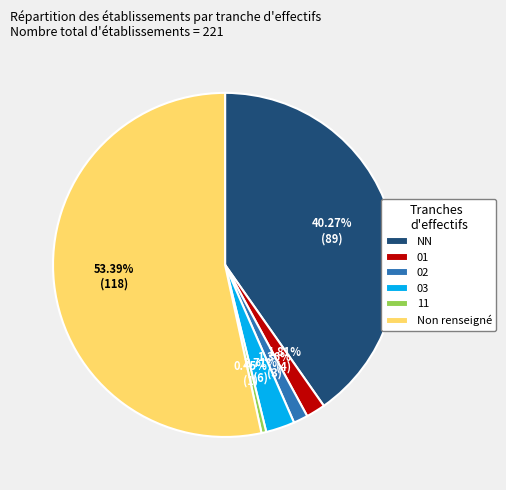

What is the smallest slice in the pie chart?

11